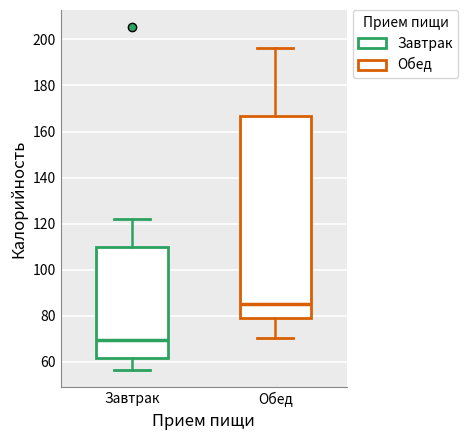

Where does the median line of the box for Обед sit on the y-axis? The values are not printed on the chart, so give them approximately, as read against the axis.

86